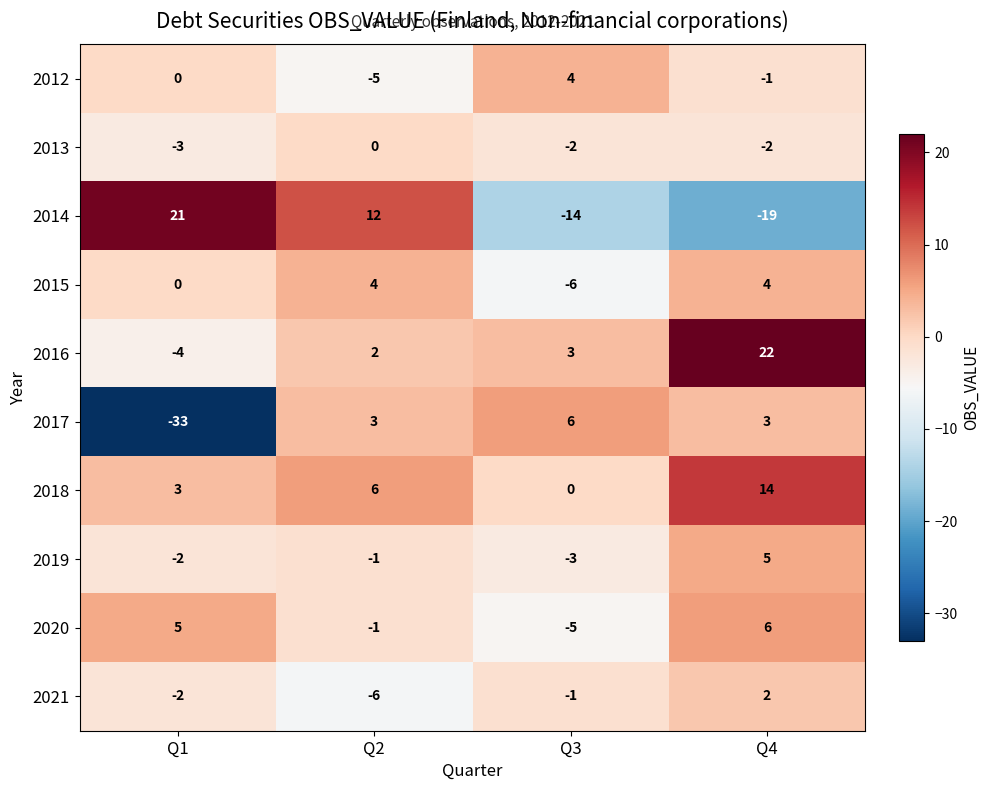

What is the maximum value for 2012?

4